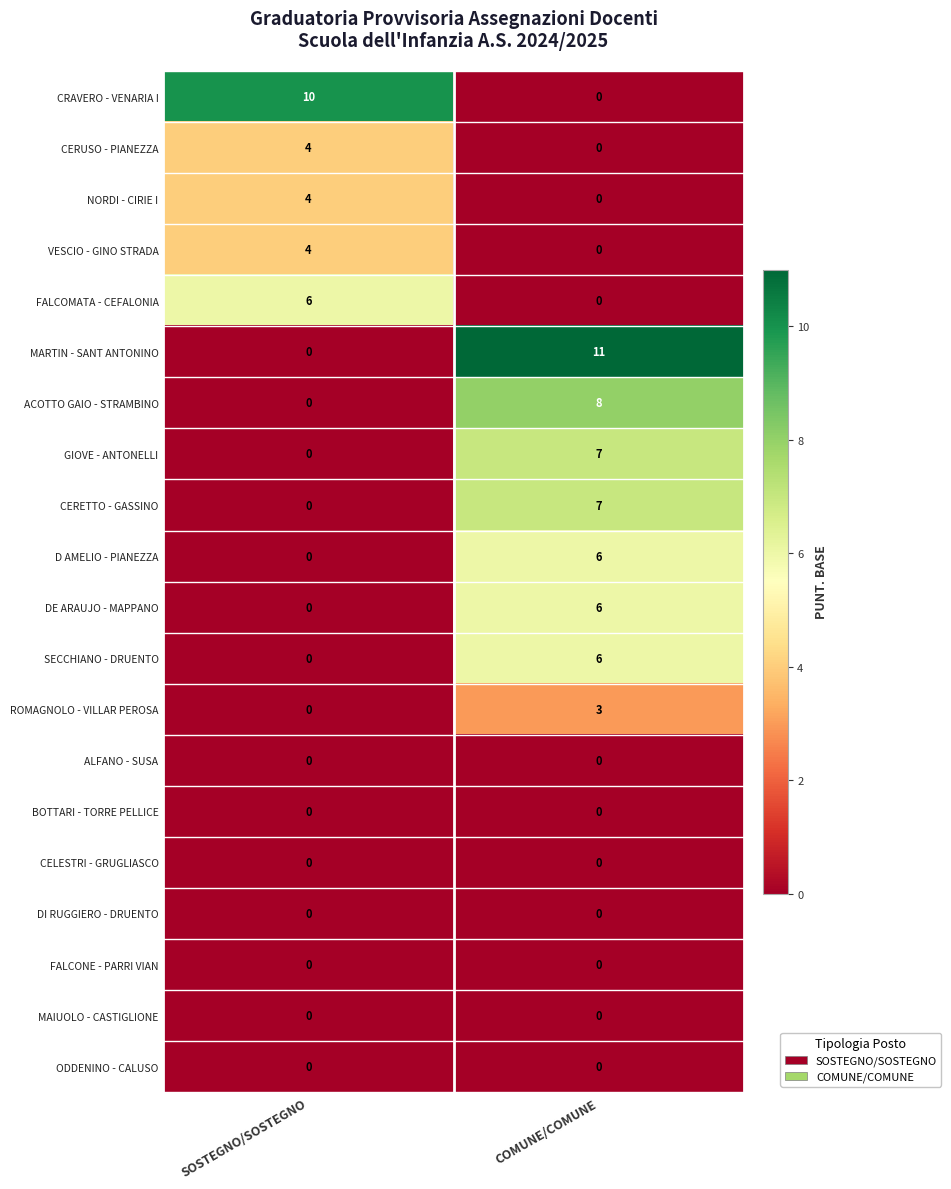

How many distinct data groups are displayed?

20